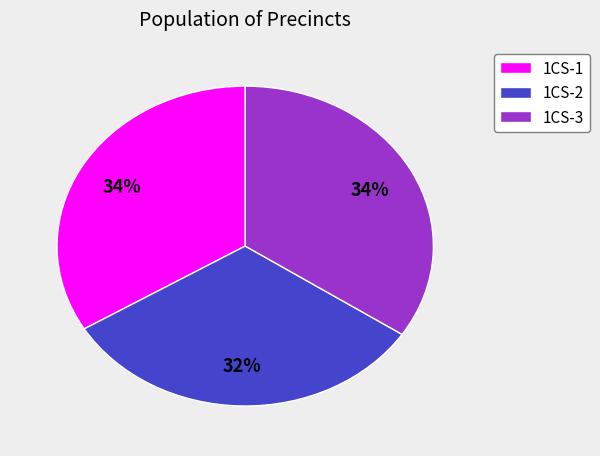

To the nearest percent, what percentage of the pie is 1CS-3?

34%